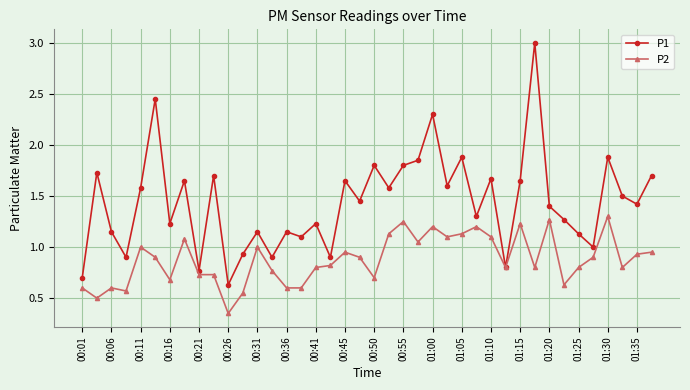

True or false: P1 has more than 1 interior local peaks.

True